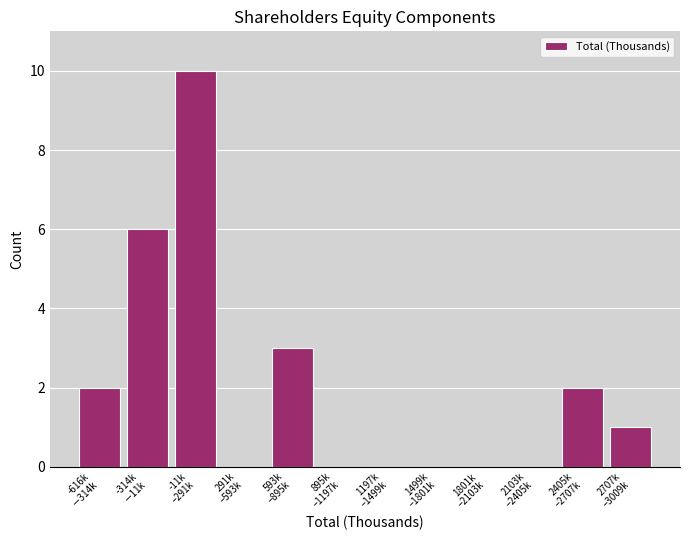

What is the greatest value displayed?

10